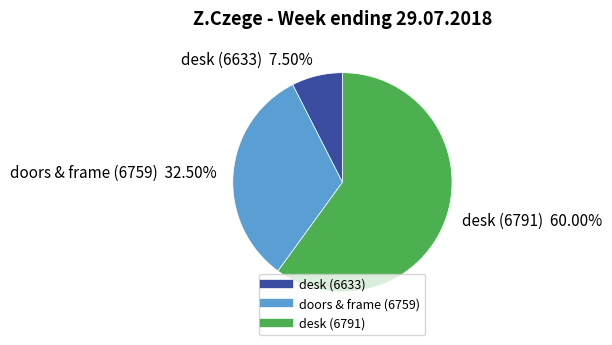

Which slice is the smallest?

desk (6633)